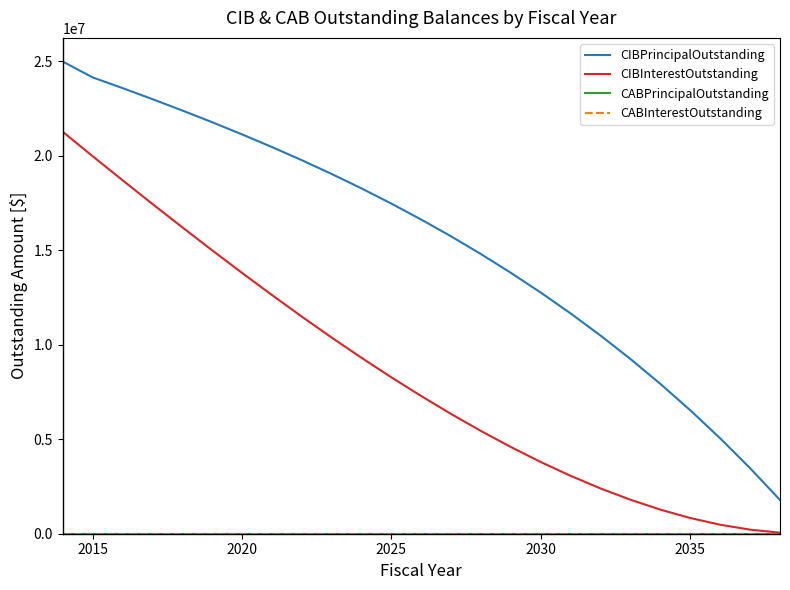

Does the chart have visible grid lines?

No